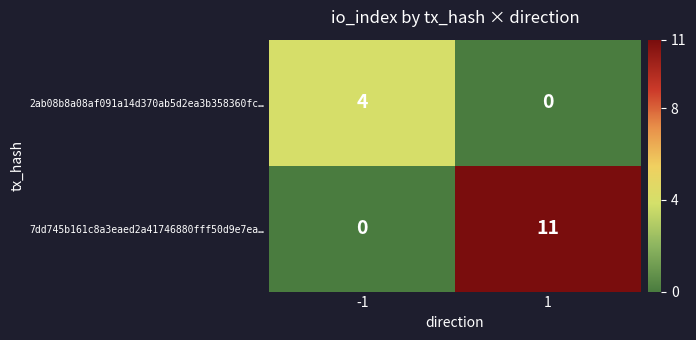

How many values in the 2ab08b8a08af091a14d370ab5d2ea3b358360fc… series are below 4?

1